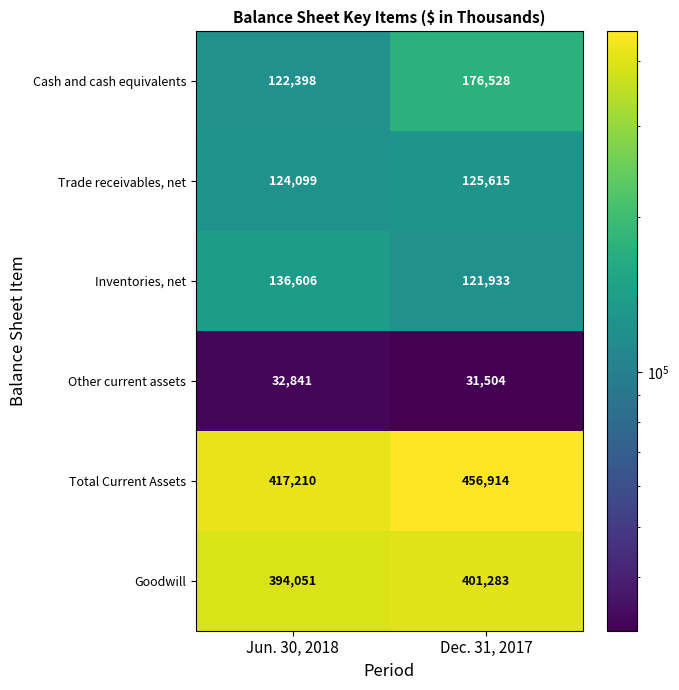

At which label is Total Current Assets closest to 437062?

Jun. 30, 2018